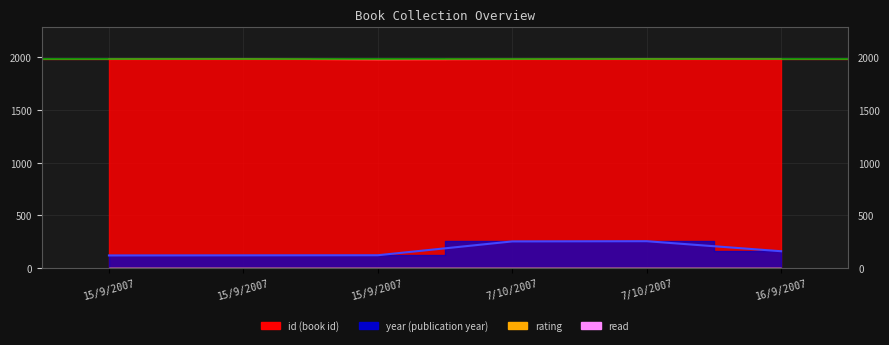

Where is the first local maximum for year?

15/9/2007